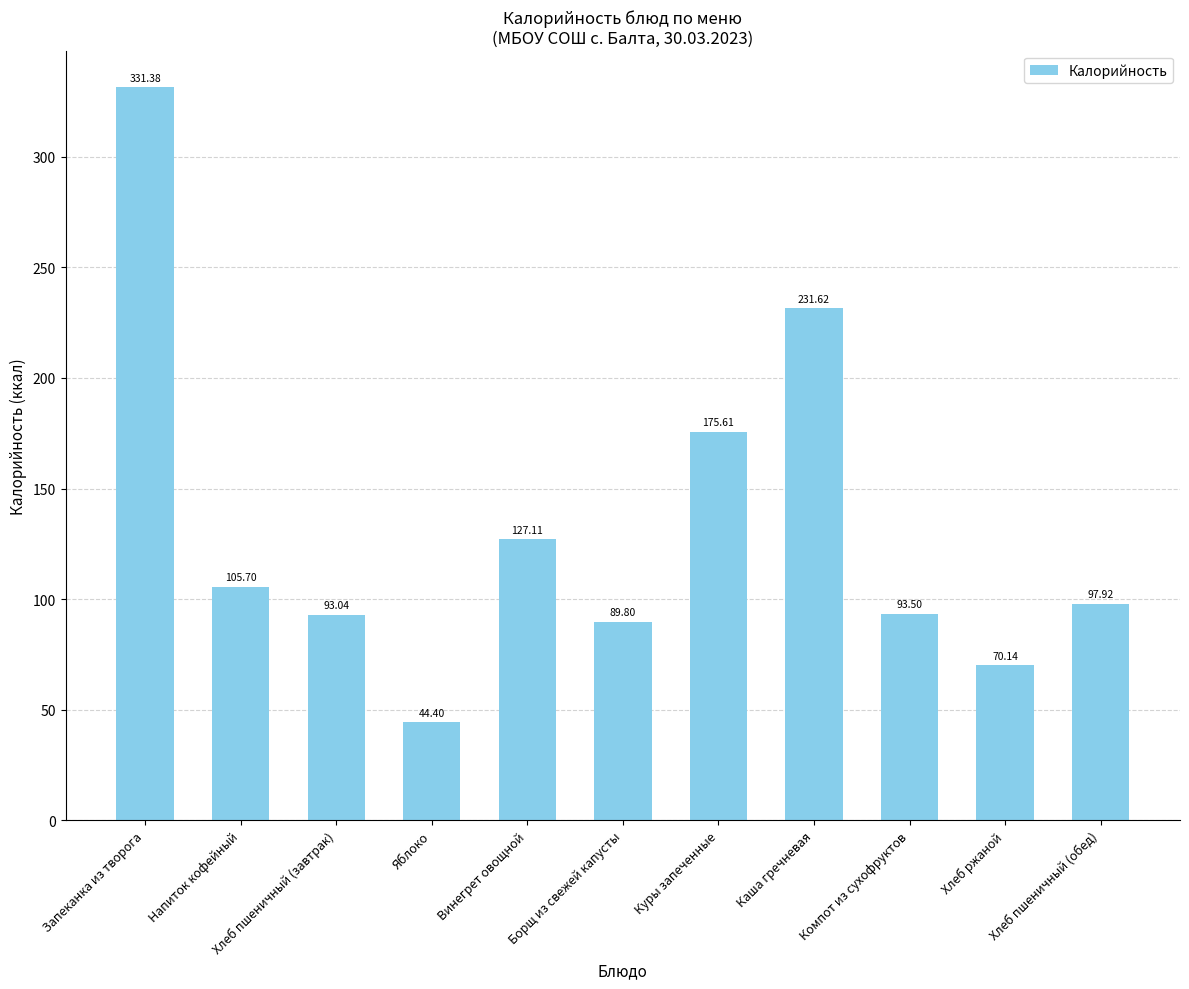

The value at Винегрет овощной is 127.1. True or false?

True